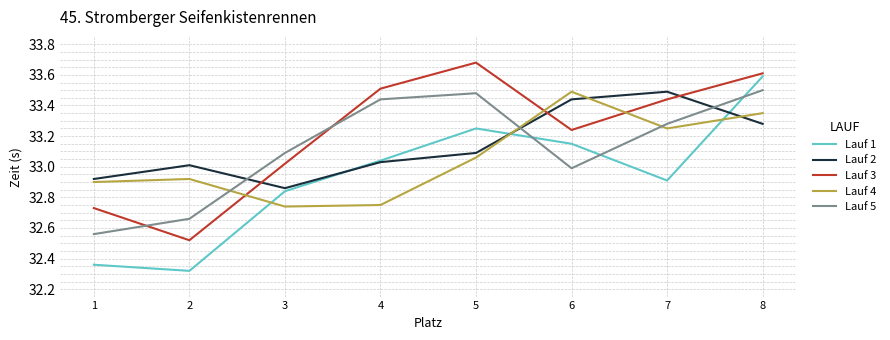

The value of Lauf 2 at 5 is 54.6. True or false?

False